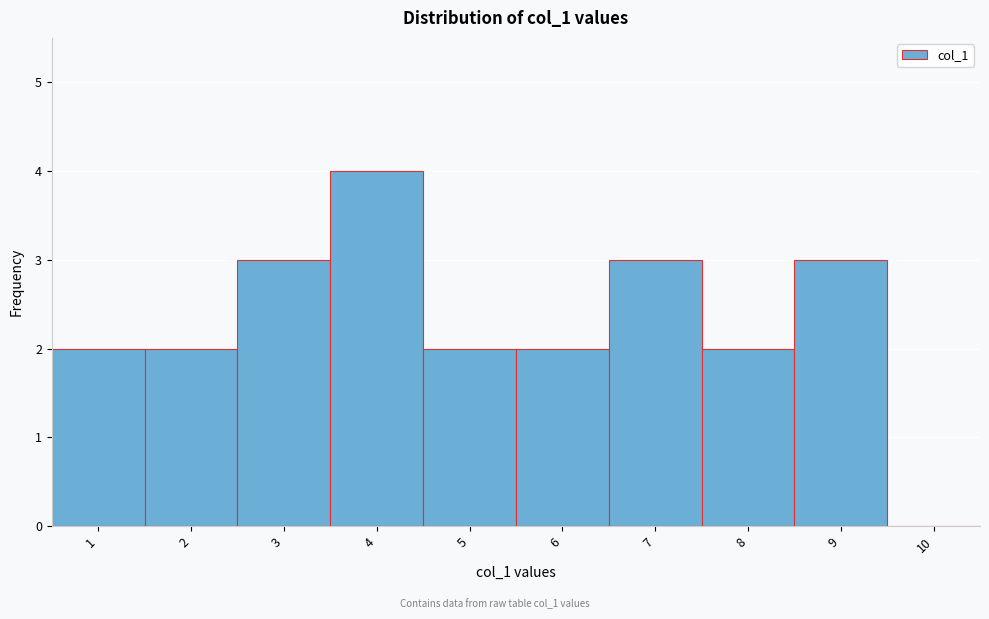

Reading left to right, list every bar in this chart as the range it spans on the x-axis followed by its height. The values are not printed on the chart, so give them approximately, as read against the axis.

0.5 to 1.5: 2
1.5 to 2.5: 2
2.5 to 3.5: 3
3.5 to 4.5: 4
4.5 to 5.5: 2
5.5 to 6.5: 2
6.5 to 7.5: 3
7.5 to 8.5: 2
8.5 to 9.5: 3
9.5 to 10.5: 0